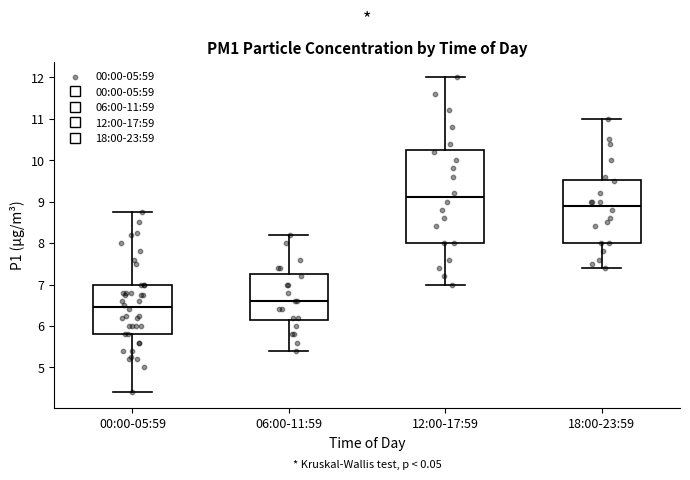

Where is the upper edge of the box for 00:00-05:59 on the y-axis? The values are not printed on the chart, so give them approximately, as read against the axis.

7.0